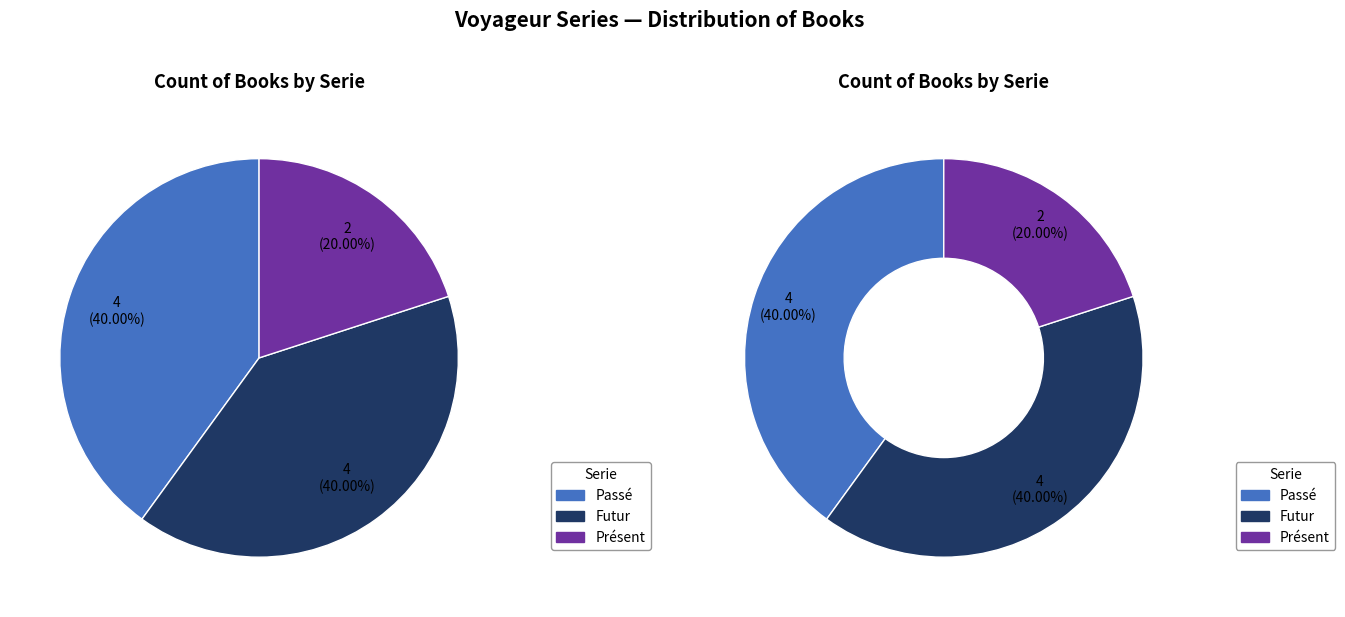

Is 286 the majority of the pie?

No